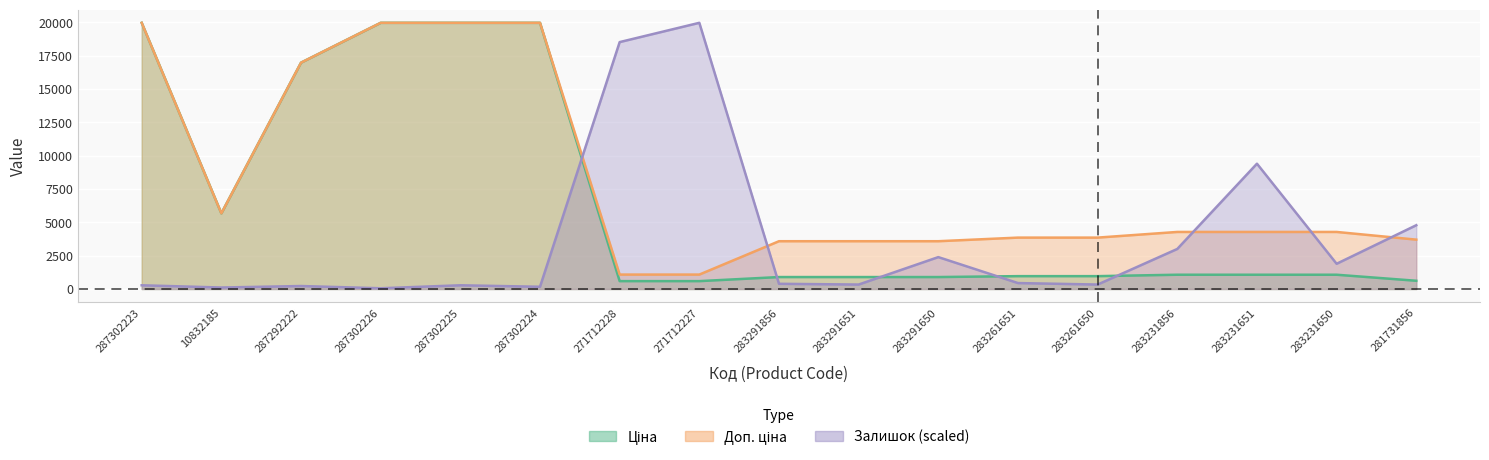

What is the spread (max minus min) of values at 287302226?

19908.6